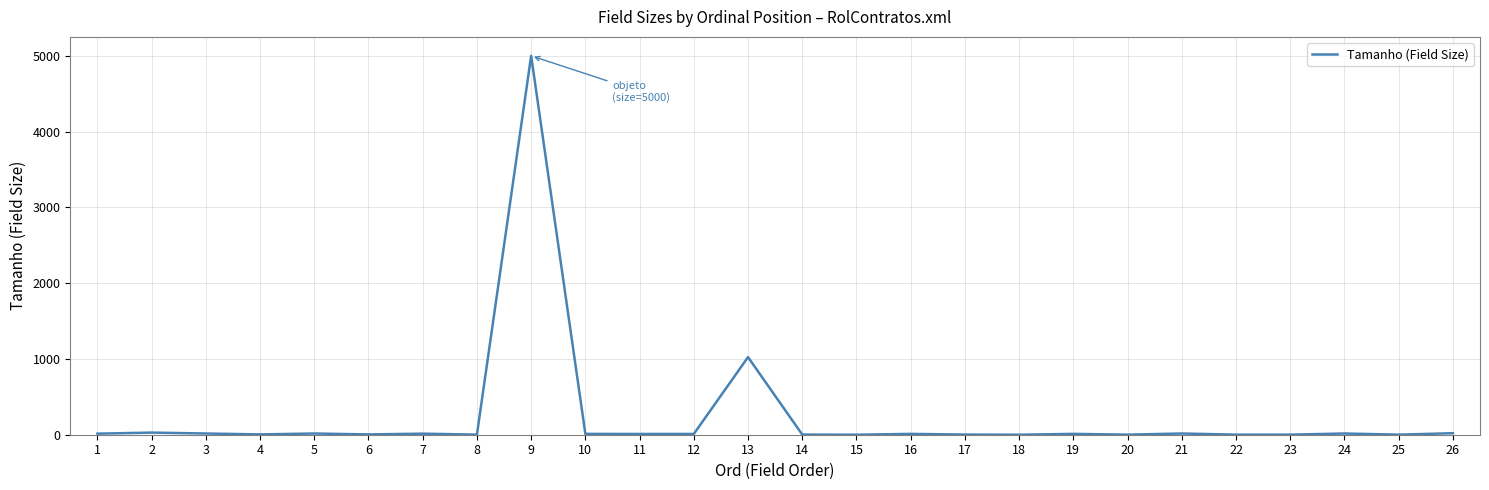

What is the maximum value shown in the chart?

5000